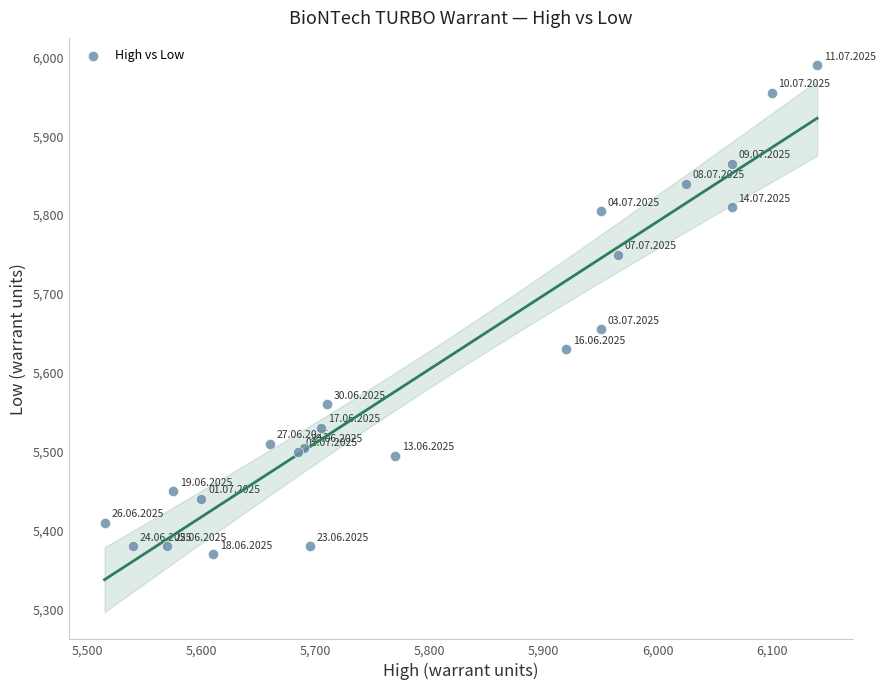

What Y value in the scatter plot is closest to 5680?

5655